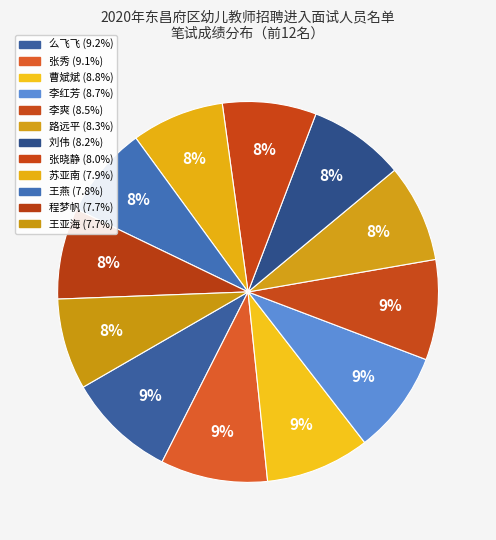

Count the number of slices in the pie.

12